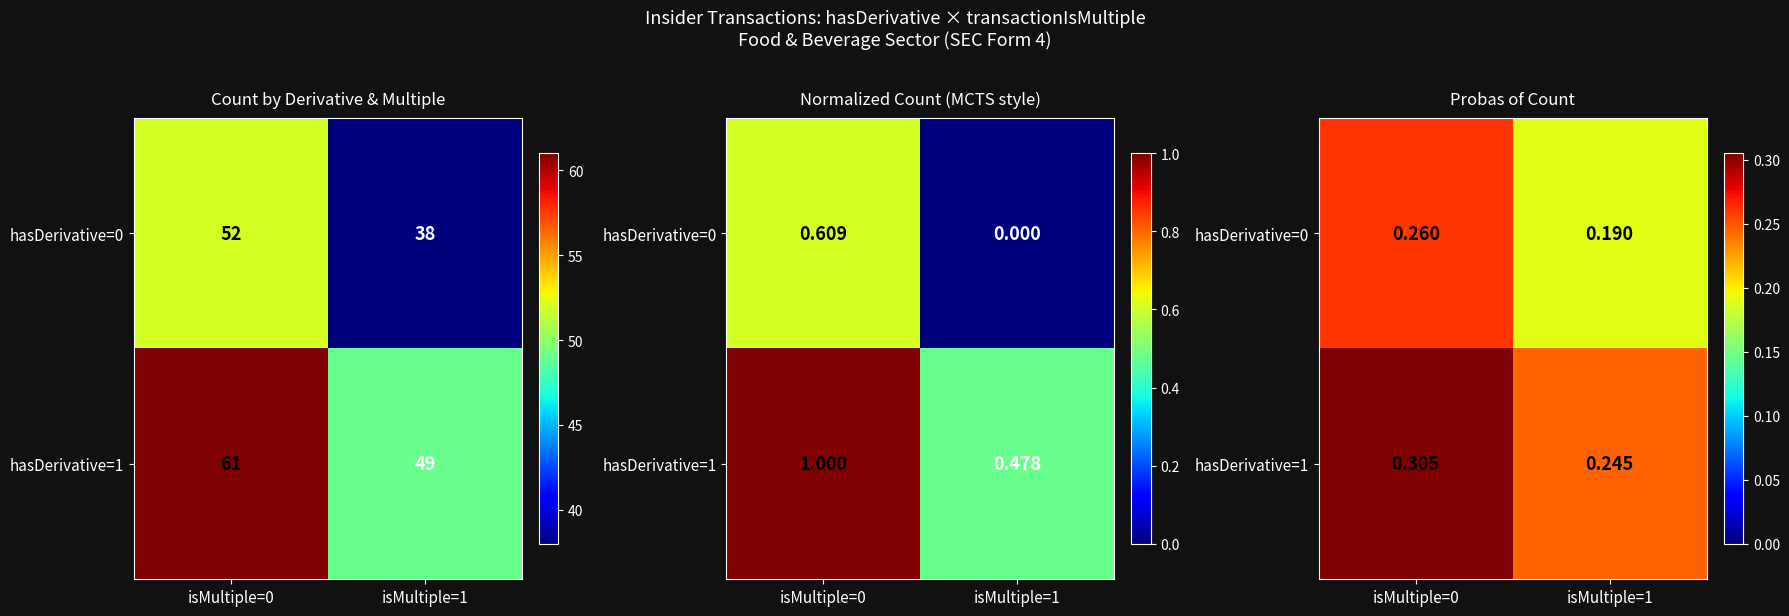

What is the highest value of the hasDerivative=0 series?

0.3